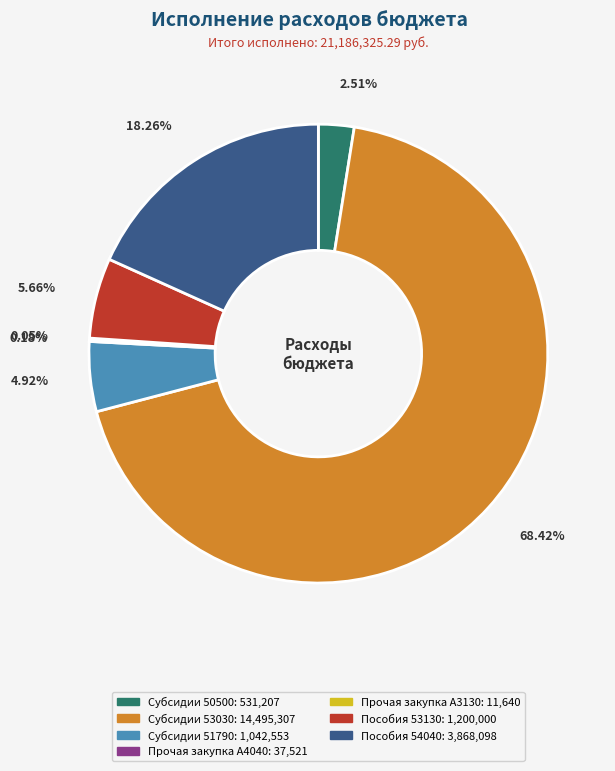

Does any single category account for the majority?

Yes